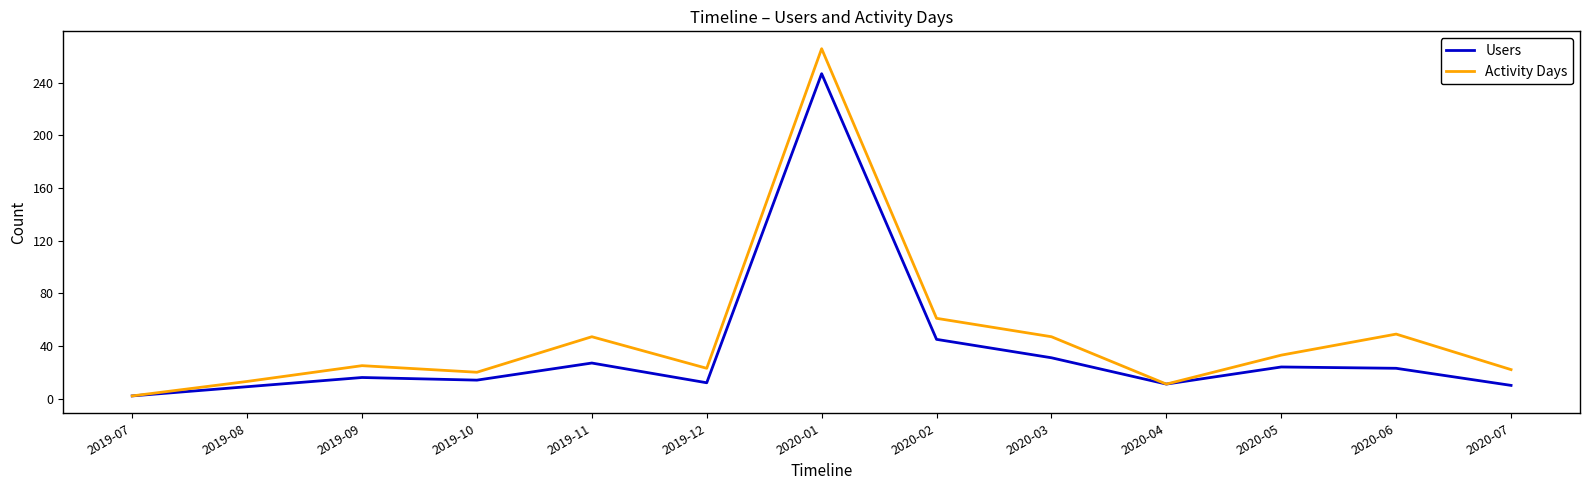

What is the total value across all series at 2020-02?

106